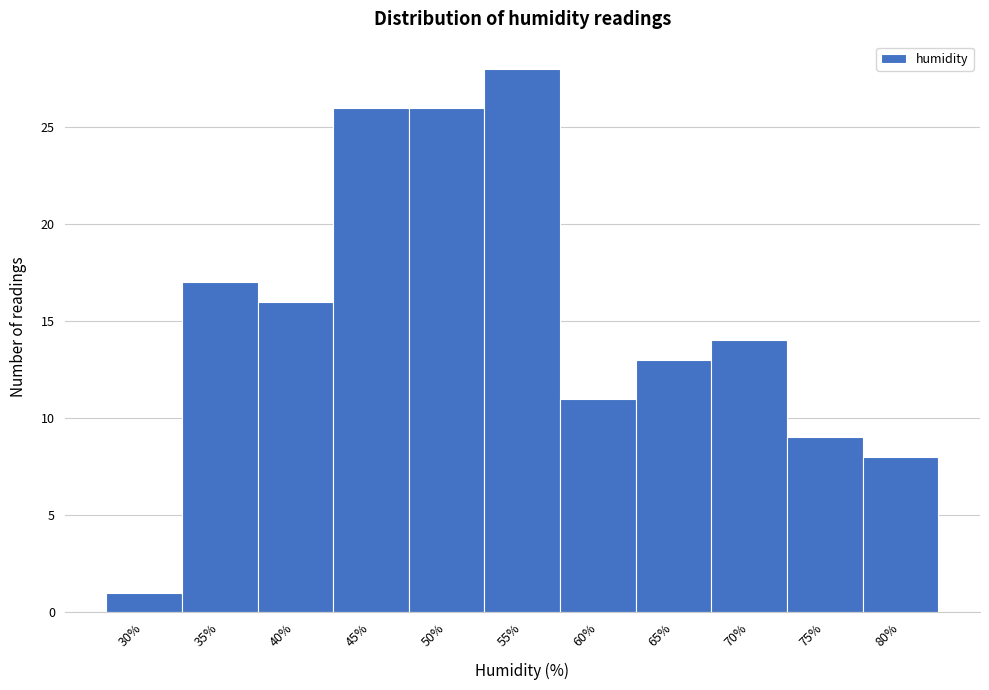

Reading right to left, what are all the values shown in this chart?

8	9	14	13	11	28	26	26	16	17	1